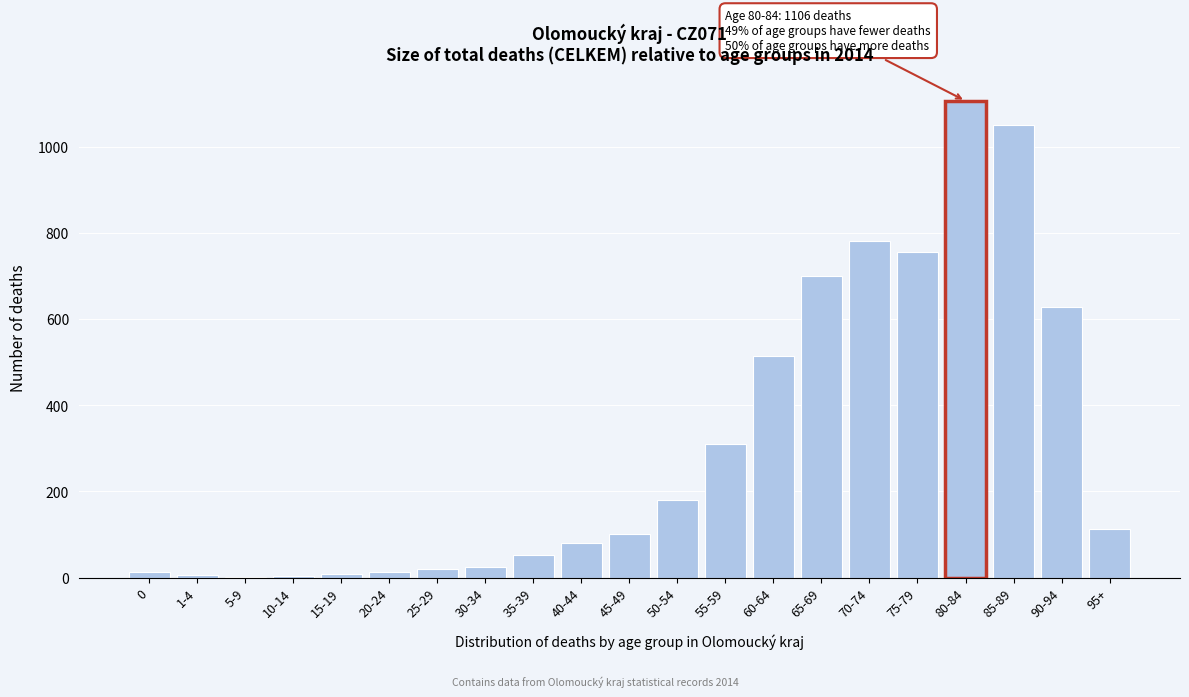

At which label is the value closest to 554?

60-64